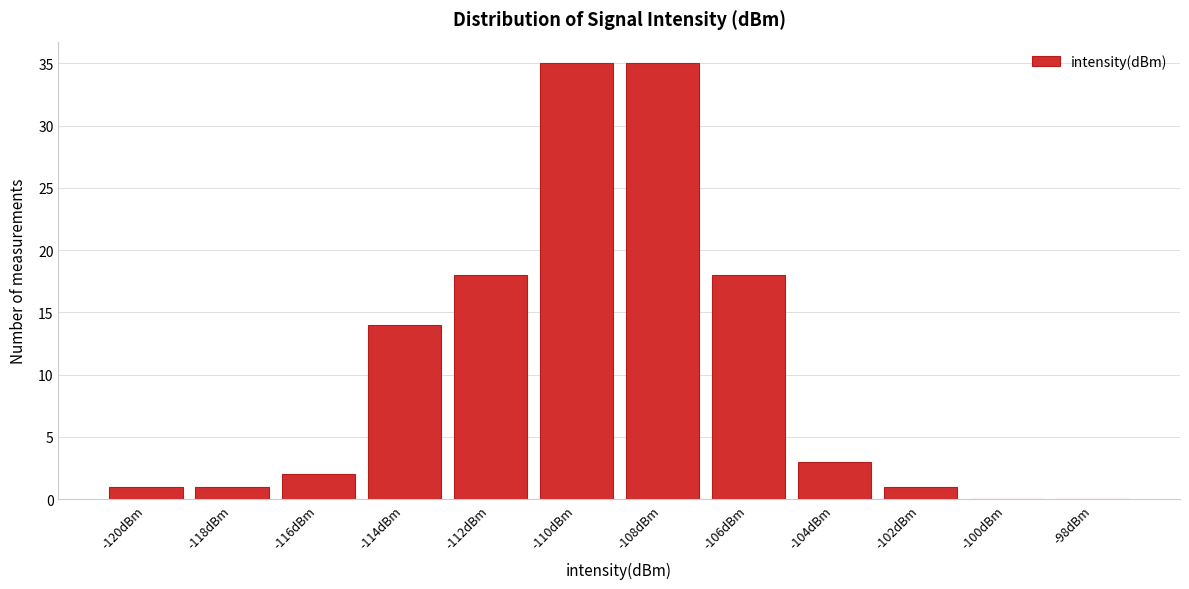

Reading right to left, extract all data points from this chart.

-98dBm=0	-100dBm=0	-102dBm=1	-104dBm=3	-106dBm=18	-108dBm=35	-110dBm=35	-112dBm=18	-114dBm=14	-116dBm=2	-118dBm=1	-120dBm=1